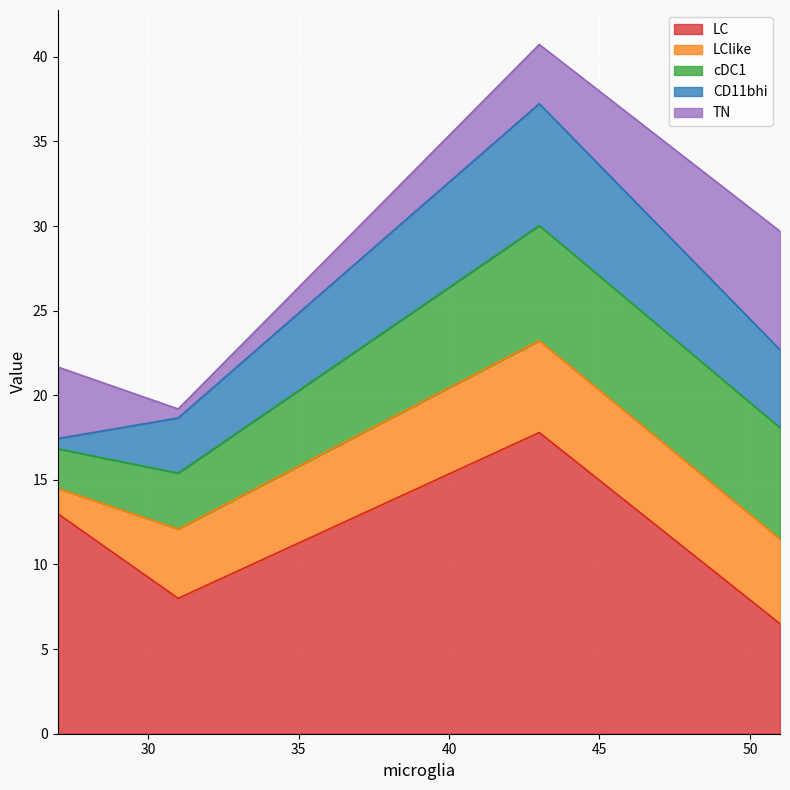

True or false: TN and LC cross at least once.

True